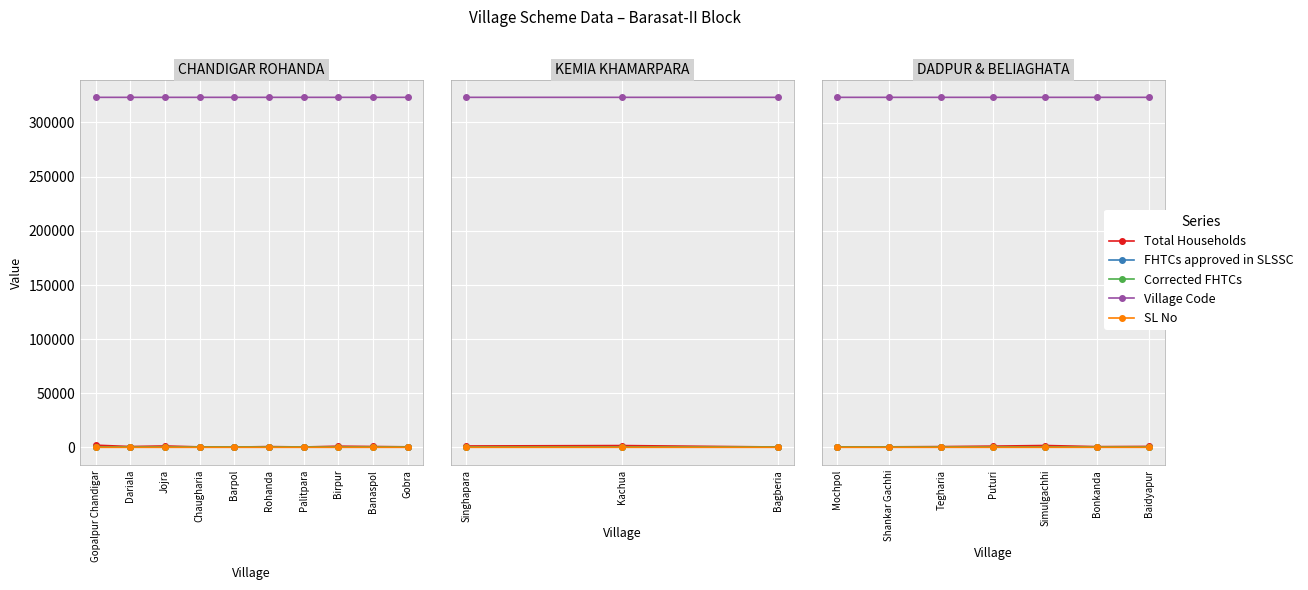

What is the difference between the maximum and minimum values in the Village Code series?

6